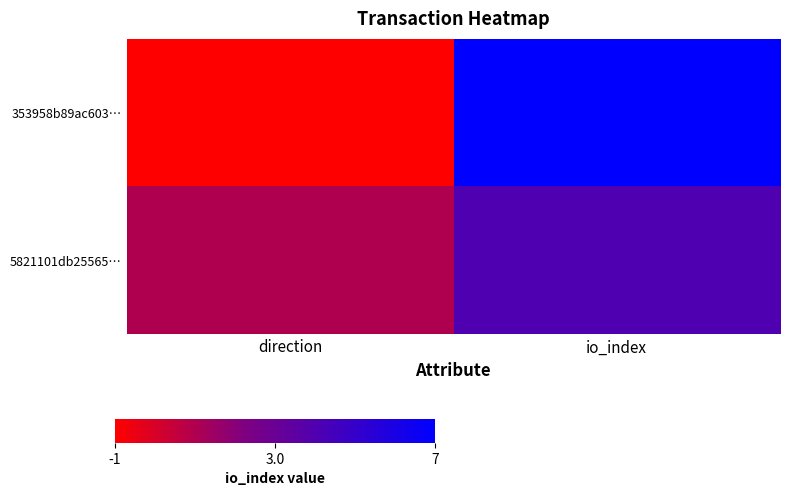

Which series has the largest total across all categories?

353958b89ac603…